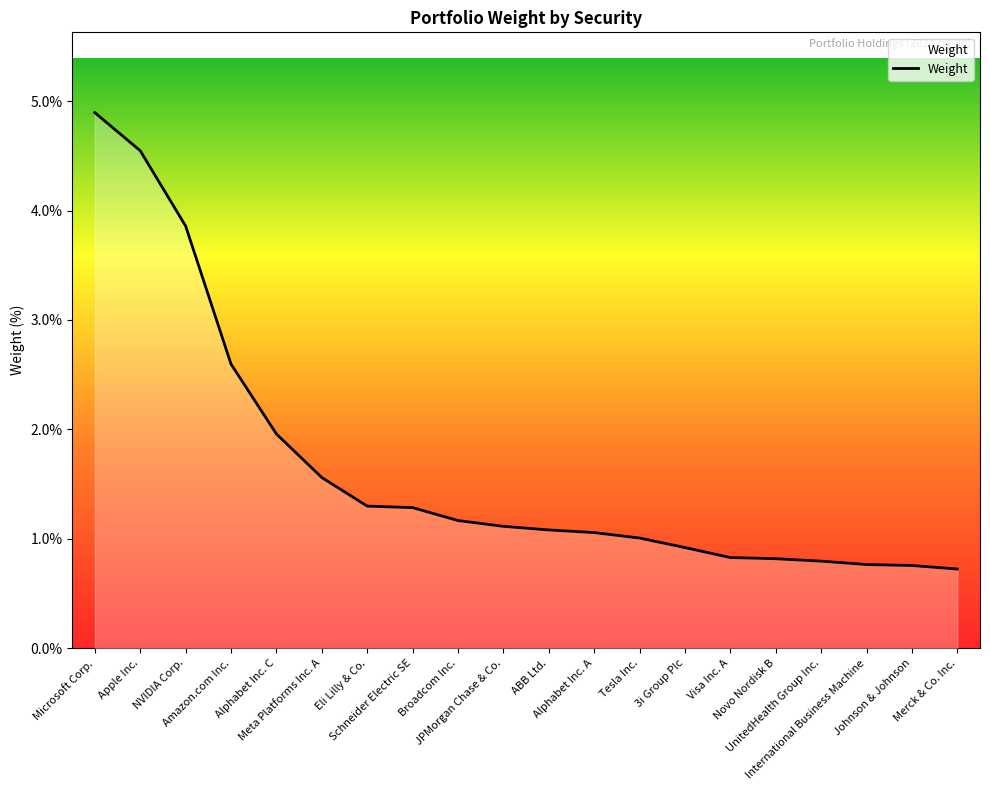

What is the greatest value displayed?

4.9